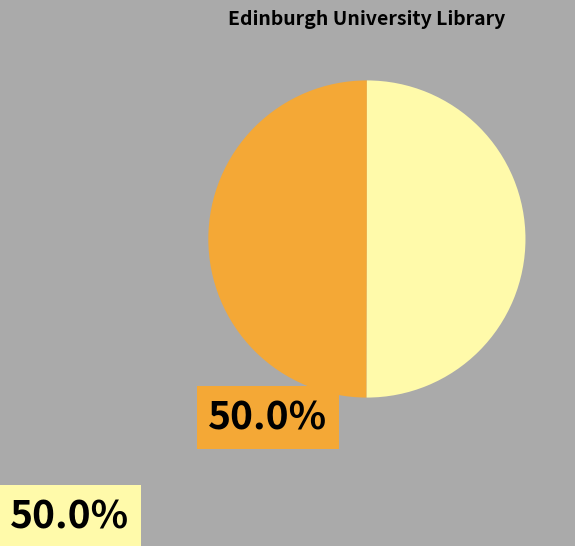

What is the largest slice in the pie chart?

EUA IN1/ADS/LIB/3/Da.2.10 (1773)